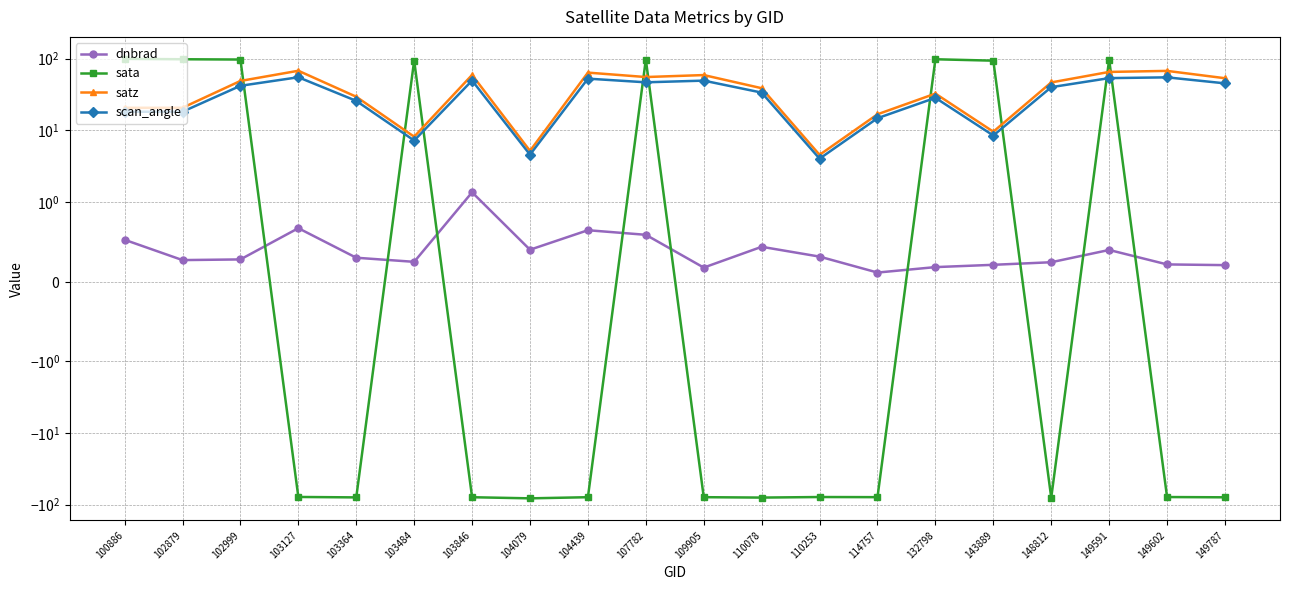

Reading right to left, what are all the values shown in this chart?

dnbrad: 149787=0.2	149602=0.2	149591=0.4	148812=0.2	143889=0.2	132798=0.2	114757=0.1	110253=0.3	110078=0.4	109905=0.2	107782=0.6	104439=0.6	104079=0.4	103846=1.4	103484=0.2	103364=0.3	103127=0.7	102999=0.3	102879=0.3	100886=0.5
sata: 149787=-79.2	149602=-78.5	149591=97.0	148812=-80.1	143889=93.7	132798=98.1	114757=-78.8	110253=-78.4	110078=-79.8	109905=-78.8	107782=97.1	104439=-78.9	104079=-81.8	103846=-78.9	103484=94.1	103364=-79.4	103127=-78.3	102999=97.2	102879=98.1	100886=99.3
satz: 149787=53.3	149602=67.5	149591=65.3	148812=46.6	143889=9.6	132798=32.5	114757=16.7	110253=4.5	110078=38.7	109905=59.0	107782=55.4	104439=63.9	104079=5.2	103846=59.3	103484=8.1	103364=29.4	103127=67.8	102999=48.9	102879=20.6	100886=20.6
scan_angle: 149787=45.2	149602=54.9	149591=53.5	148812=40.0	143889=8.5	132798=28.4	114757=14.8	110253=4.0	110078=33.6	109905=49.4	107782=46.8	104439=52.6	104079=4.6	103846=49.5	103484=7.2	103364=25.8	103127=55.0	102999=41.8	102879=18.2	100886=18.2